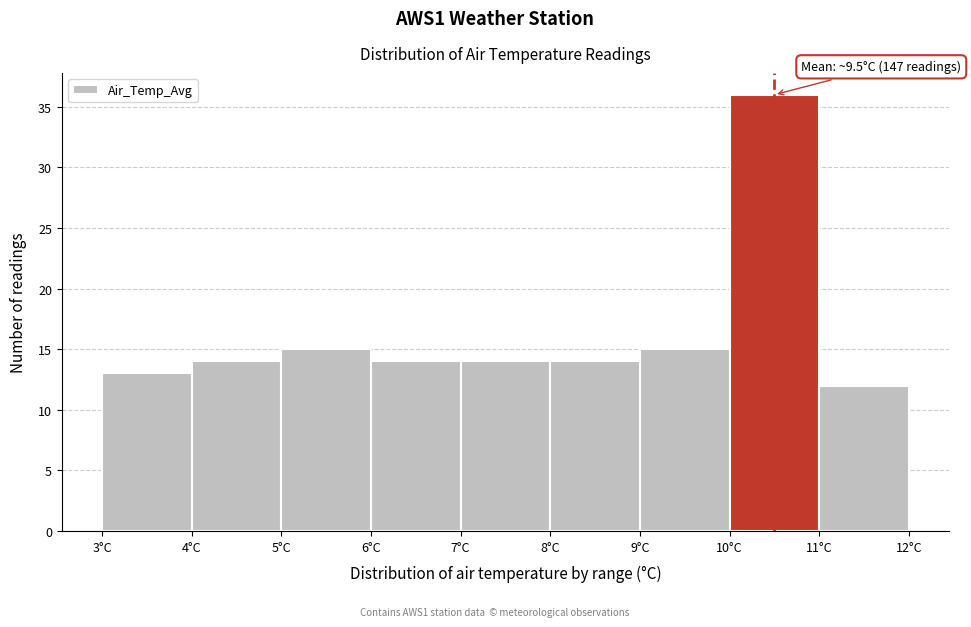

Over which range of the x-axis is the bar tallest?

10 to 11